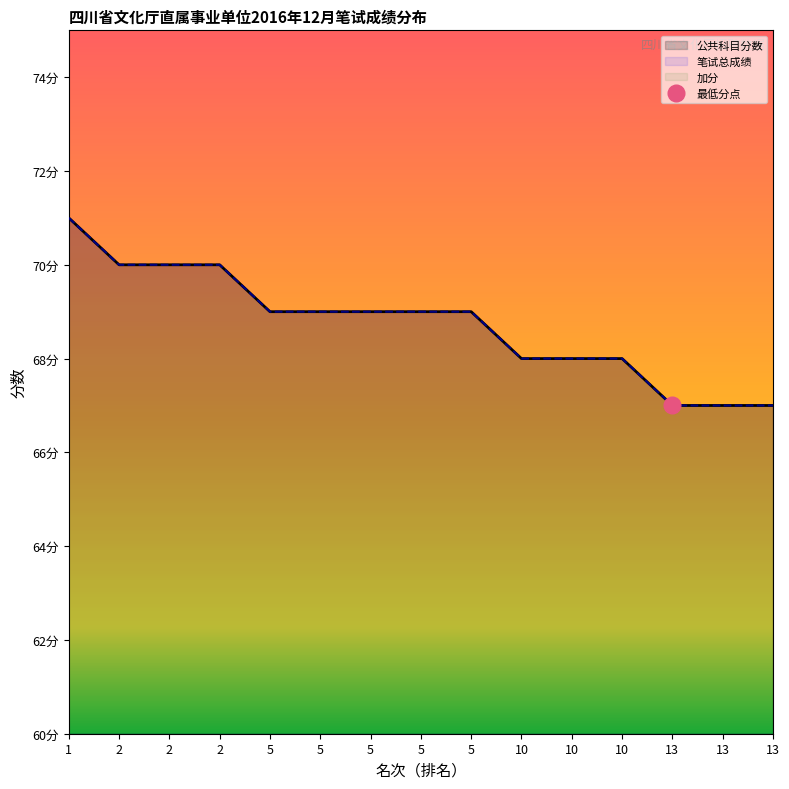

What is the value of the 公共科目分数 point at the 13th from the left?

67